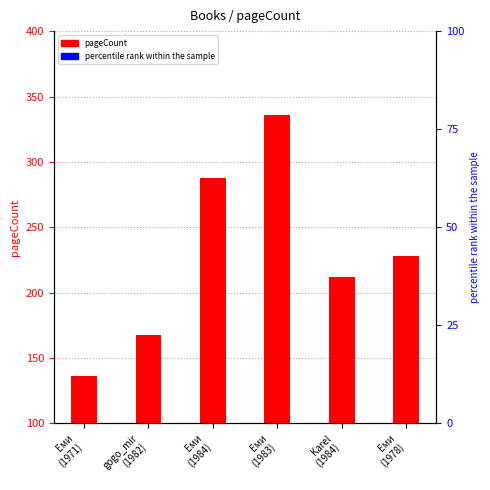

What is the difference between the maximum and minimum values?

200